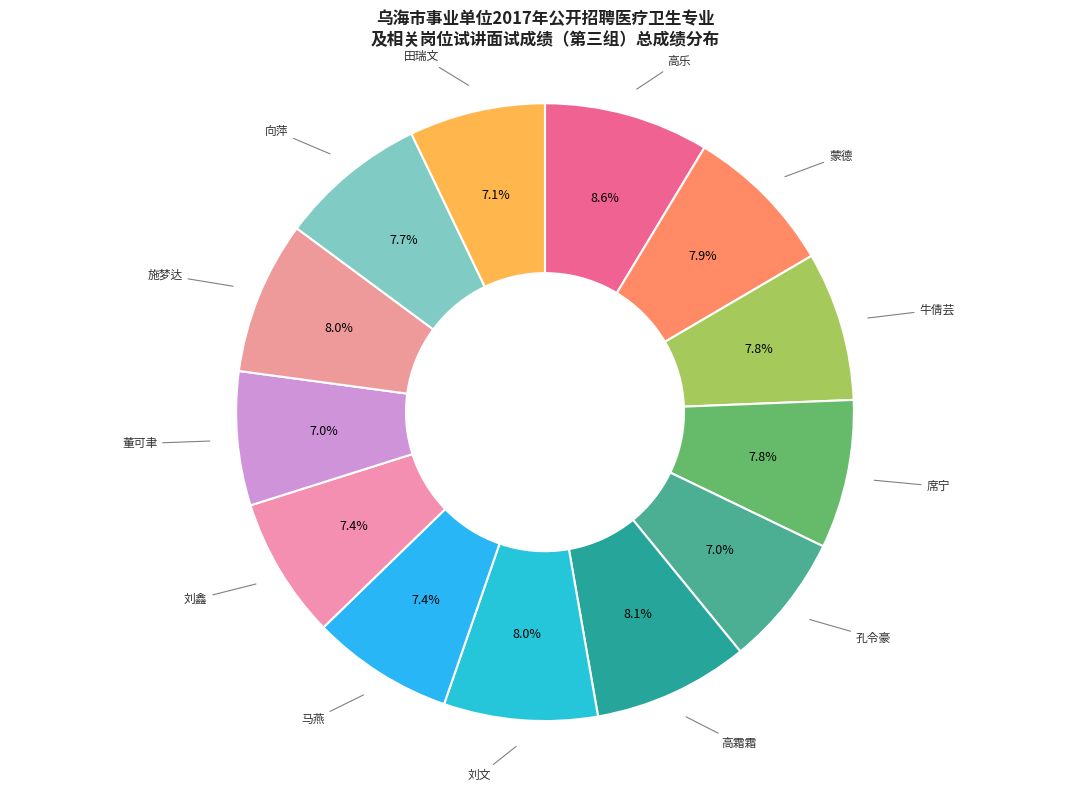

What percentage is the 刘鑫 slice, to the nearest percent?

7%